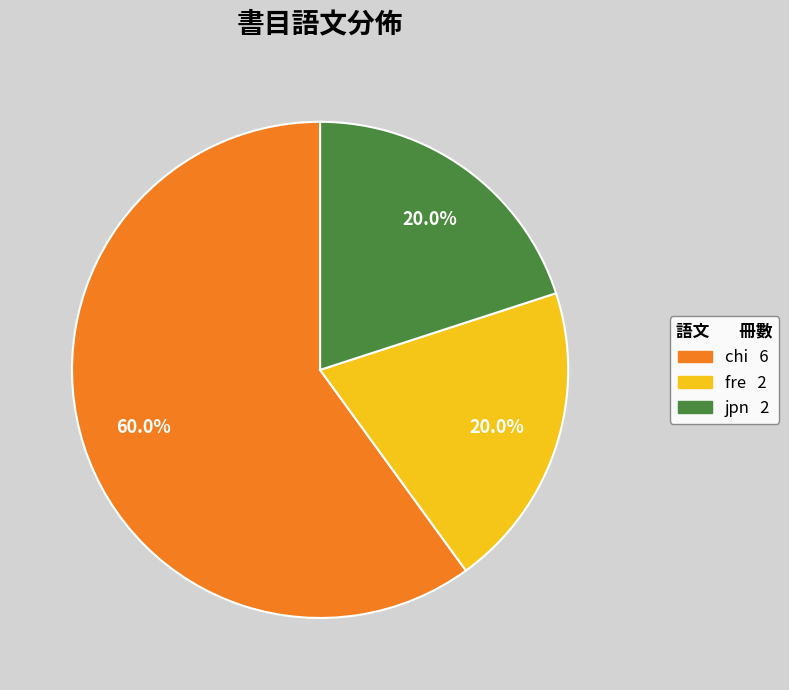

What percentage is the chi slice, to the nearest percent?

60%